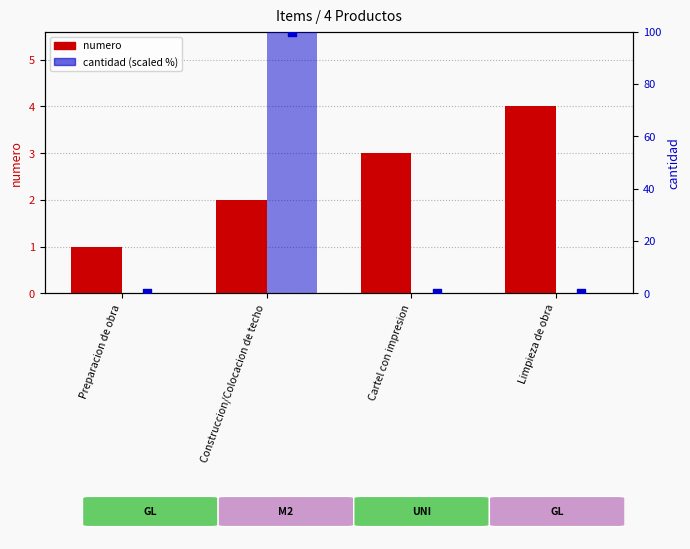

What is the total value across all series at Cartel con impresion?

3.2